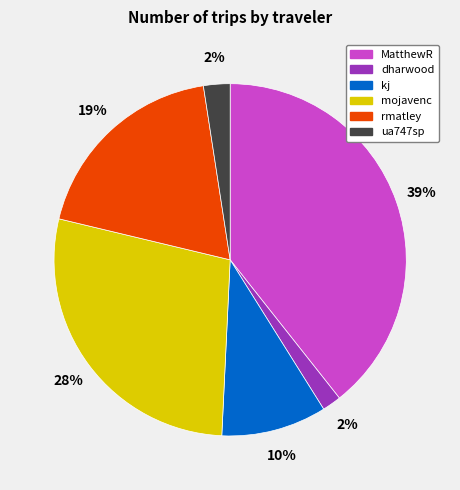

What is the ratio of the value at rmatley to the value at mojavenc?

0.7